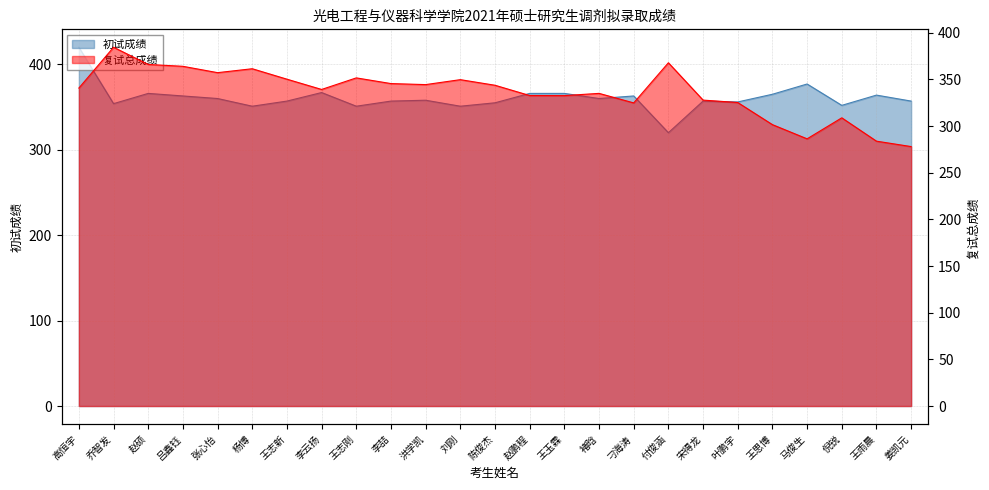

What is the label of the 20th point from the left?

叶鹏宇